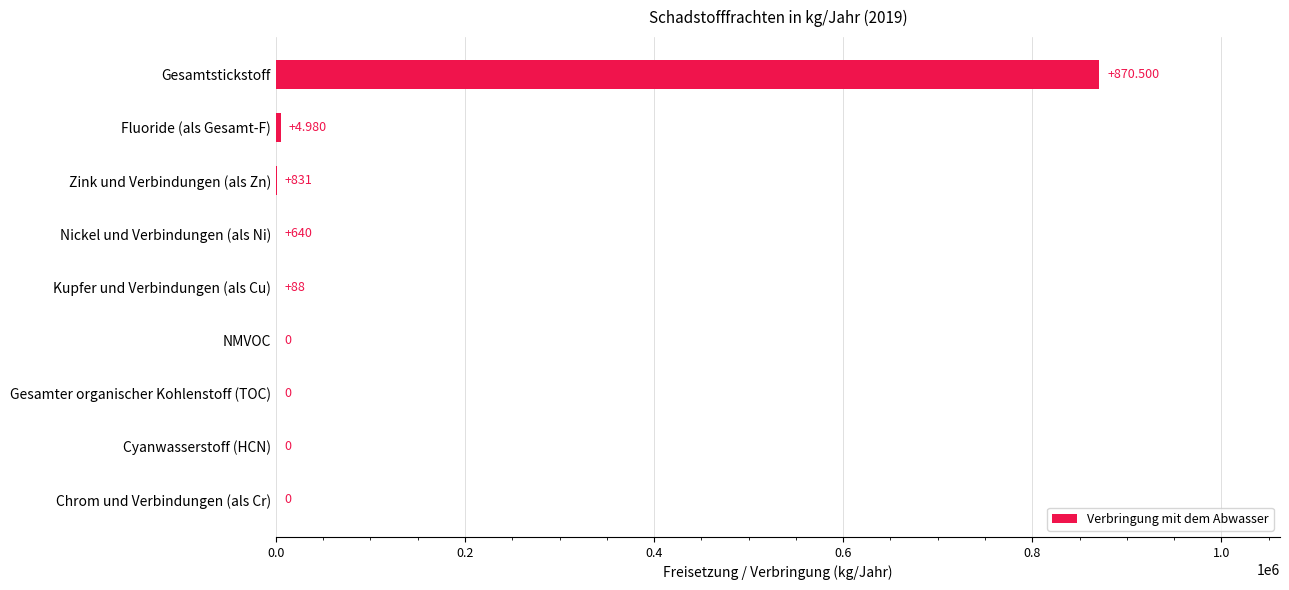

Which category has the highest value across all series?

Gesamtstickstoff